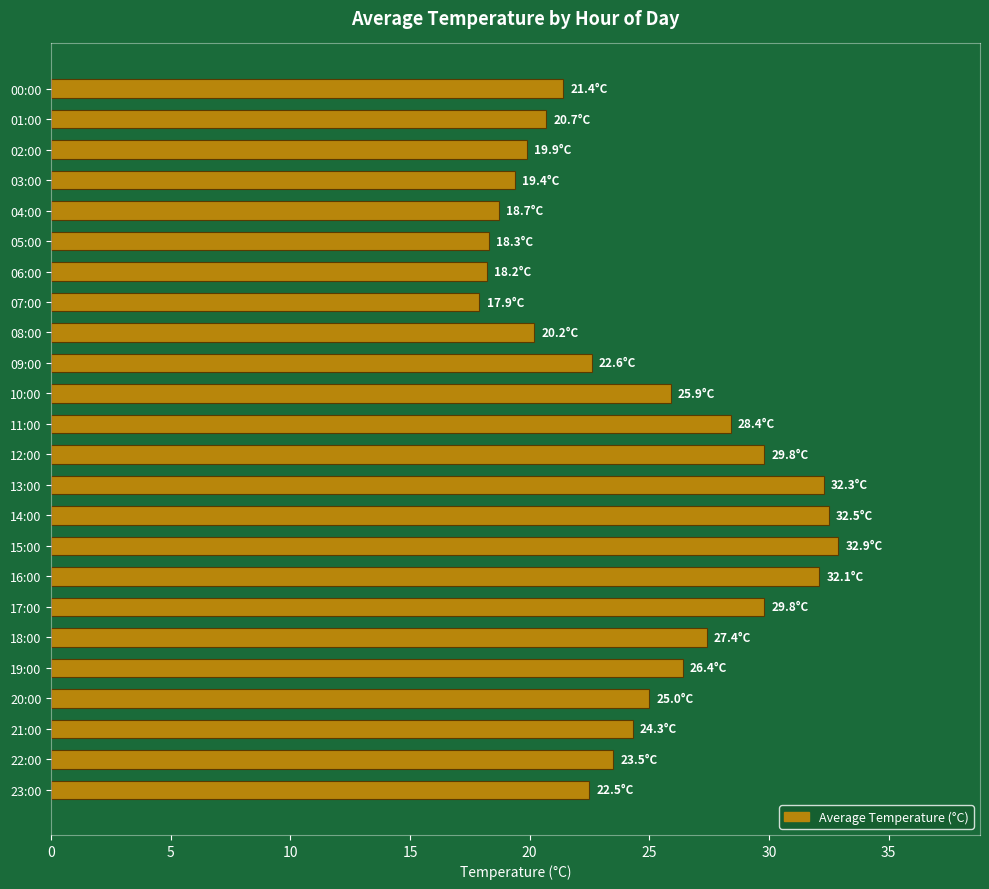

What is the greatest value displayed?

32.9